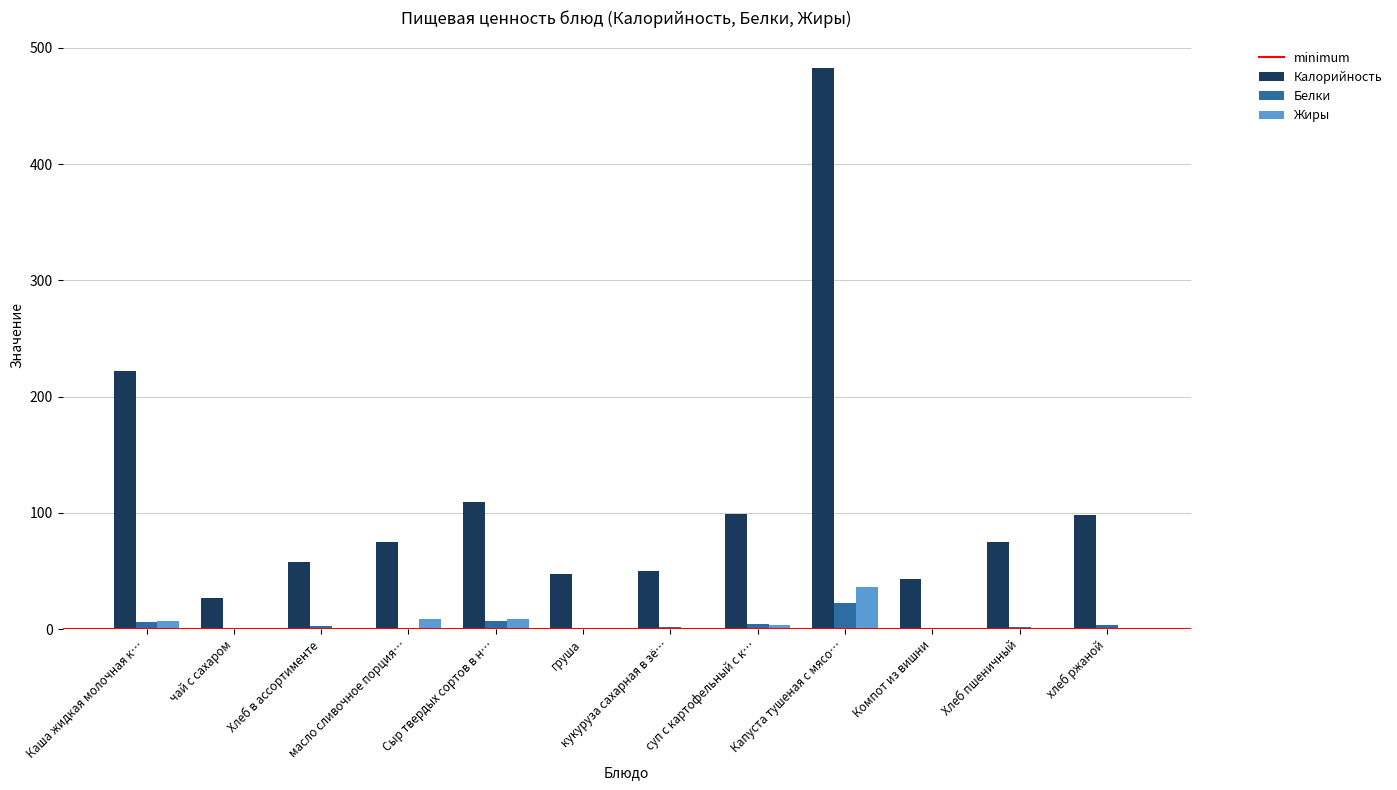

Which series has the largest total across all categories?

Калорийность